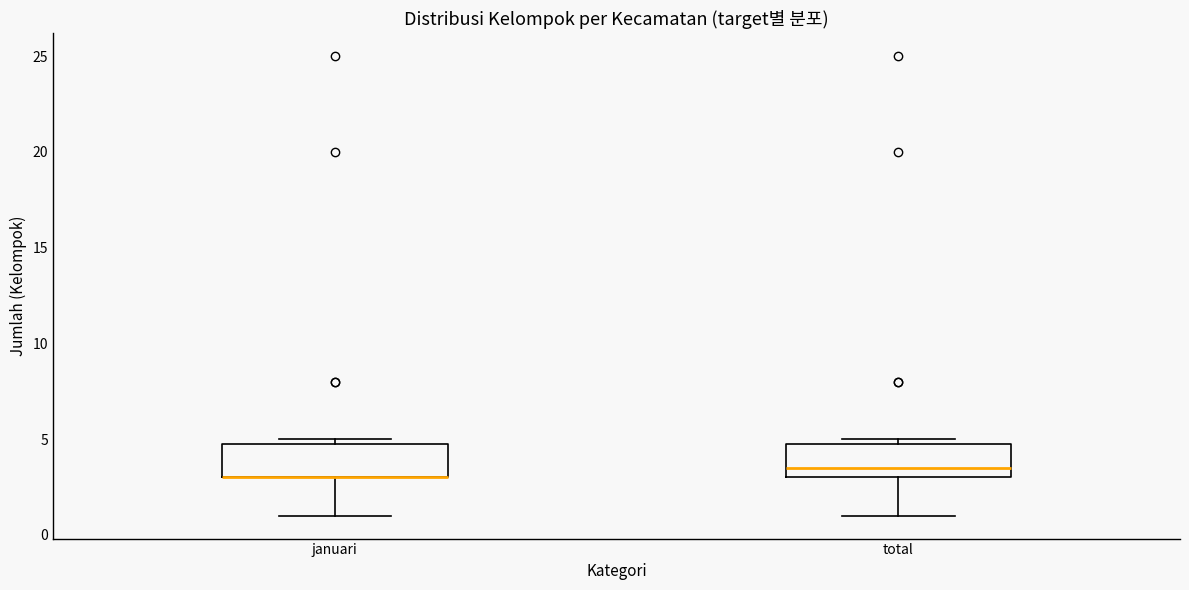

Where does the lower whisker of the box for total end on the y-axis? The values are not printed on the chart, so give them approximately, as read against the axis.

1.0